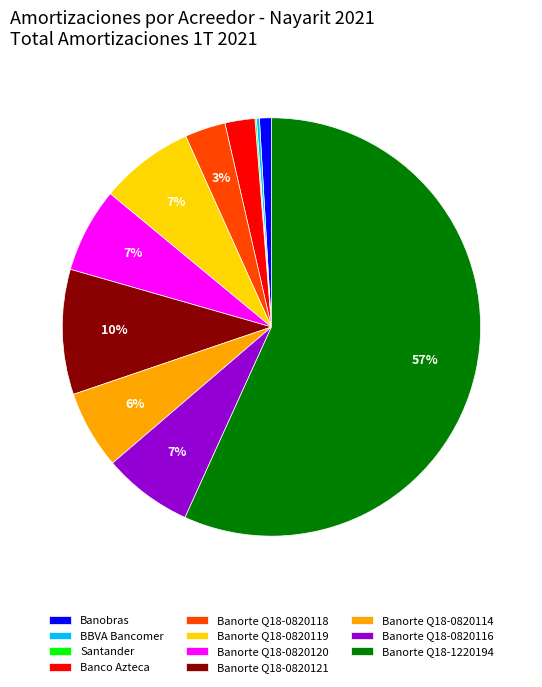

Is it true that Banorte Q18-0820121 is 1% of the pie?

False